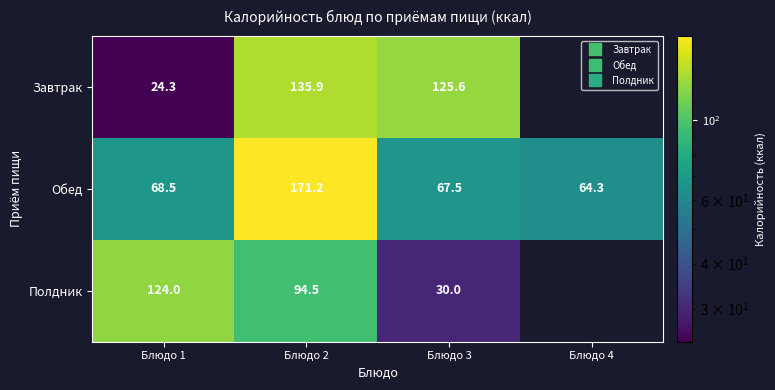

Is the value of Завтрак at Блюдо 2 greater than the value of Обед at Блюдо 3?

Yes